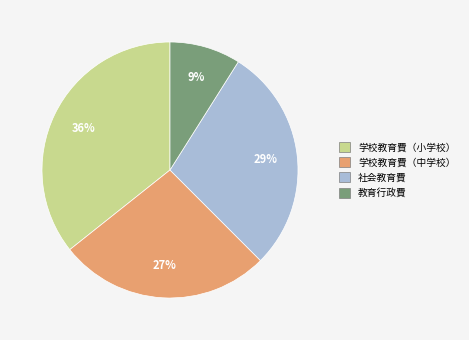

What percentage is the 学校教育費（中学校） slice, to the nearest percent?

27%